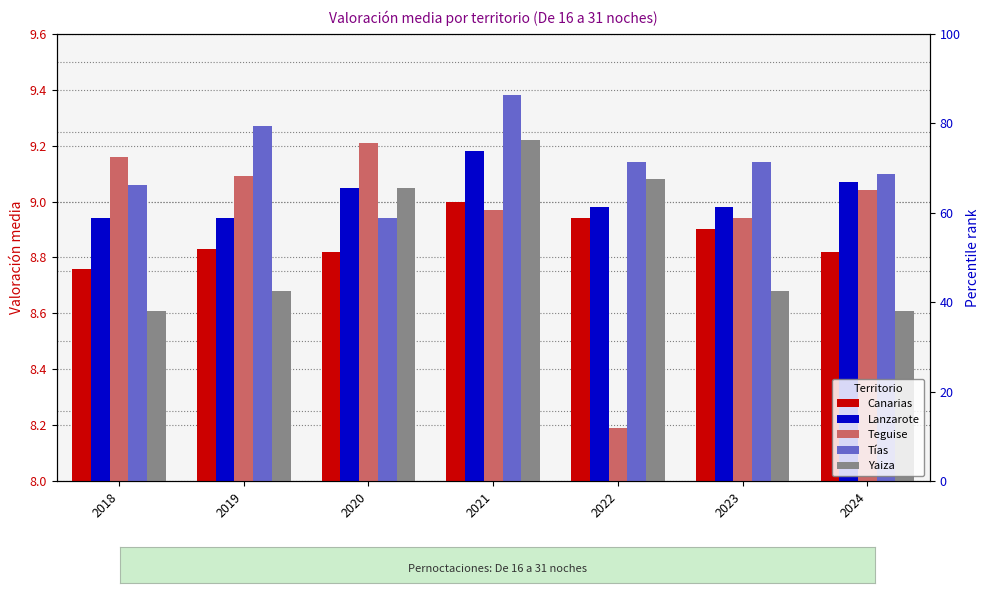

The value of Yaiza at 2022 is 9.1. True or false?

True